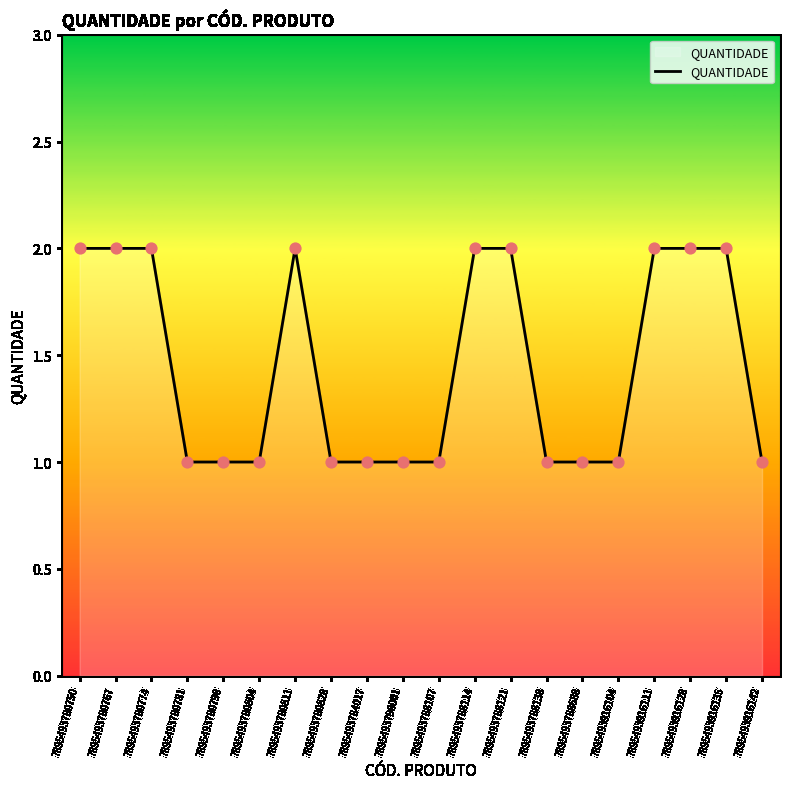

Approximately how many times larger is the value at 7895493780781 compared to 7895493788107?

1.0